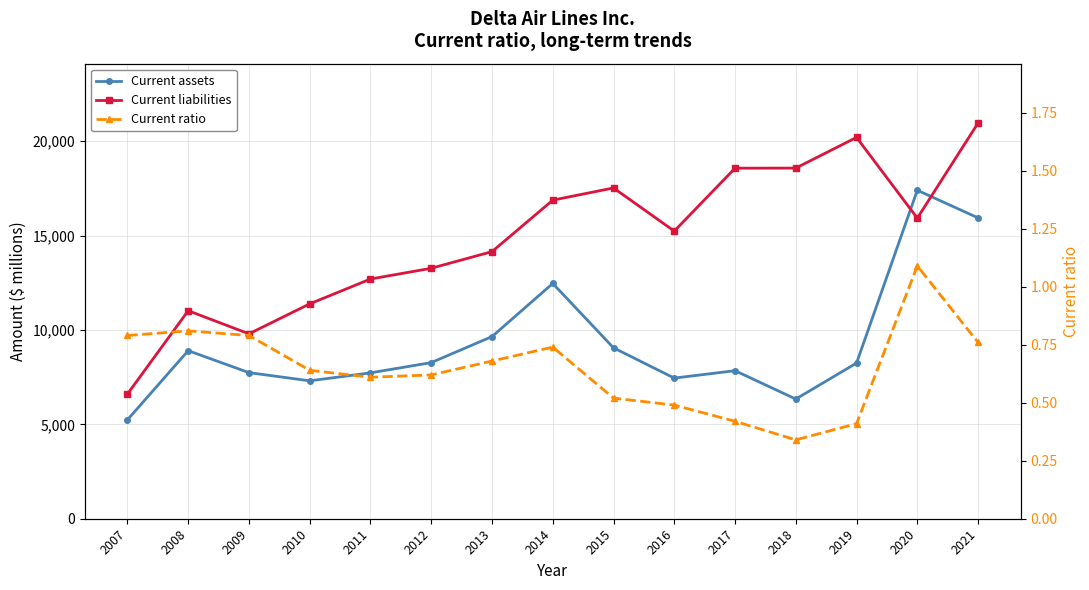

What is the total value across all series at 2016?

22690.5